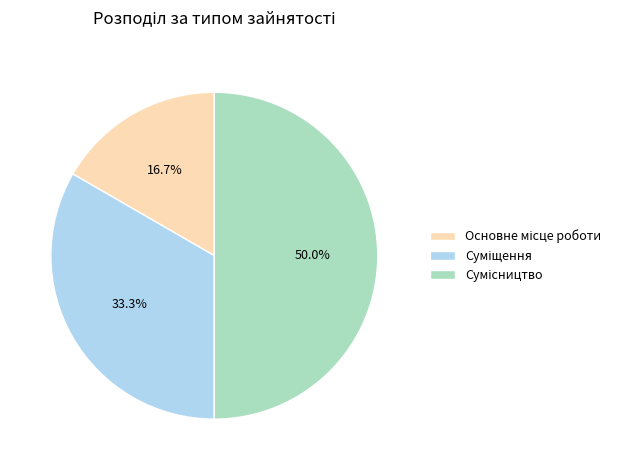

How many slices are in this pie chart?

3